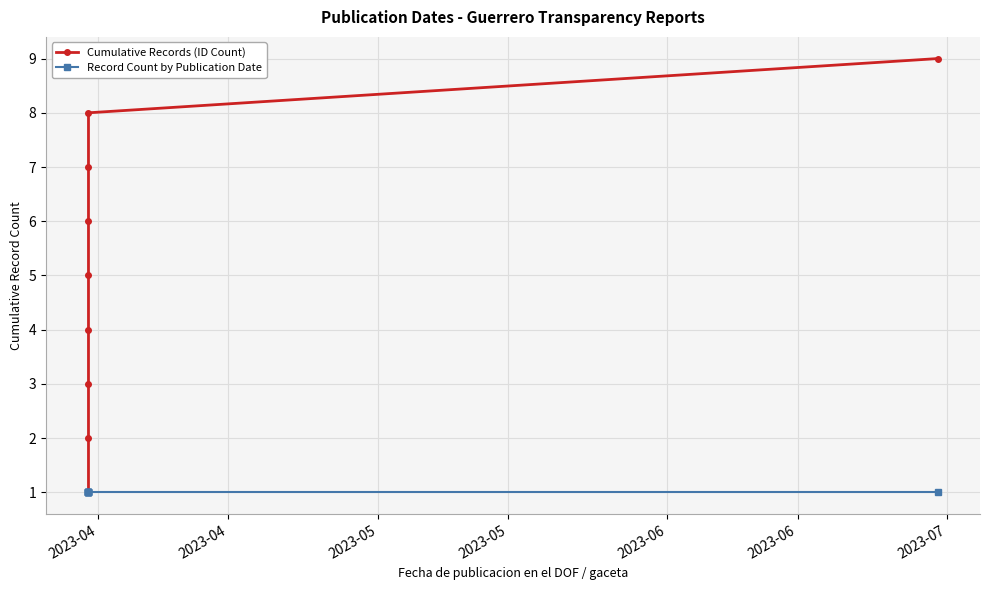

Reading right to left, transcribe all the data shown in this chart.

Cumulative Records (ID Count): 9	8	7	6	5	4	3	2	1
Record Count by Publication Date: 1	1	1	1	1	1	1	1	1